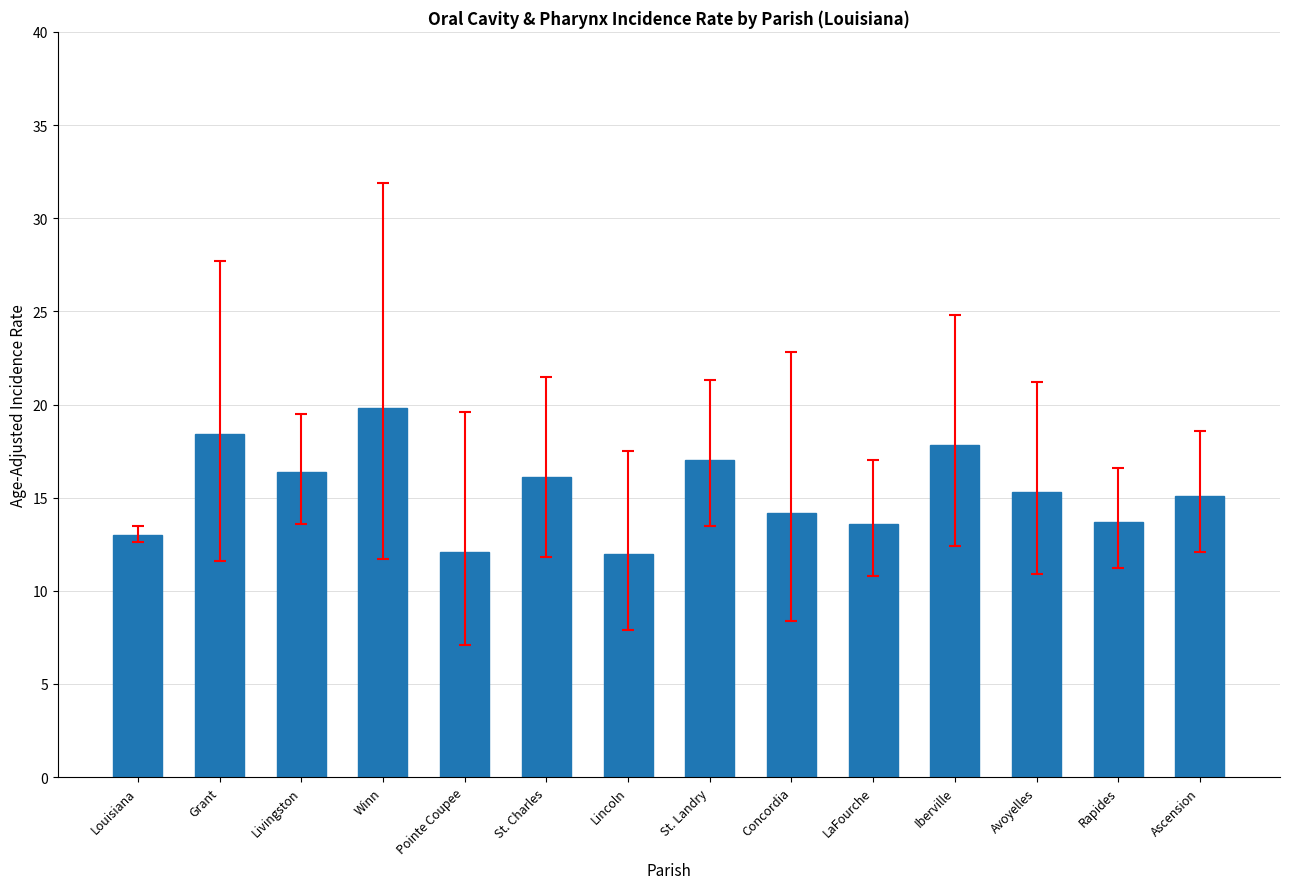

What is the difference between the values at Ascension and Rapides?

1.4